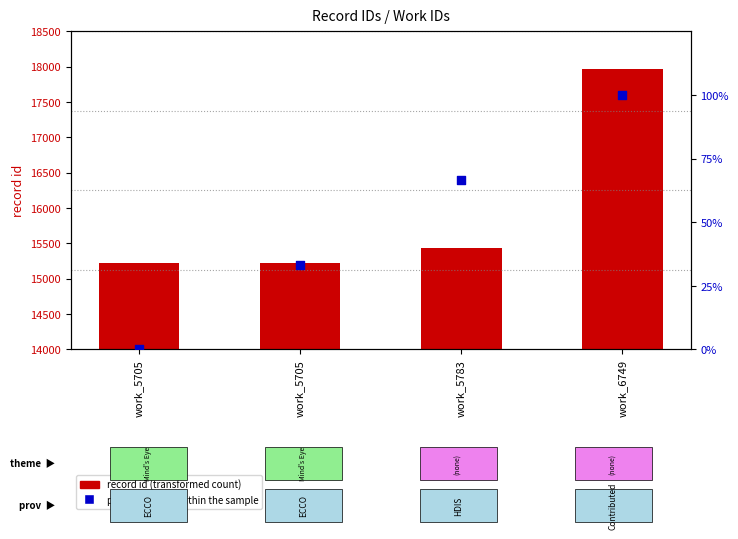

At how many categories does at least one series exceed 16747?

1